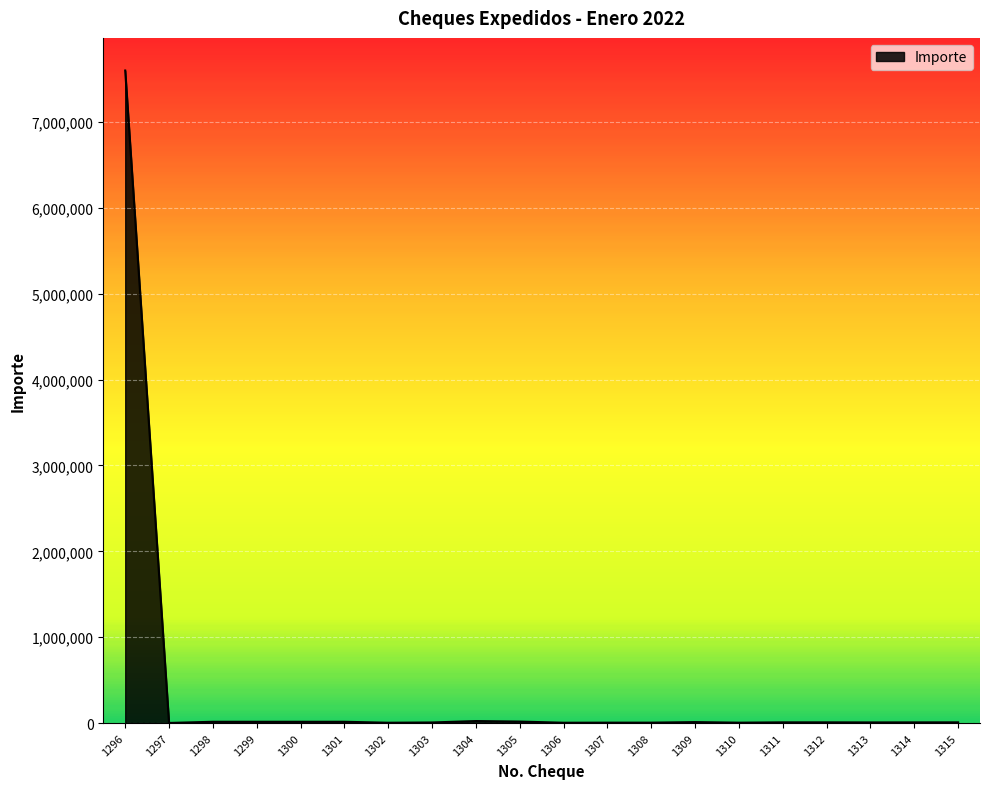

What is the ratio of the value at 1308 to the value at 1301?

0.3